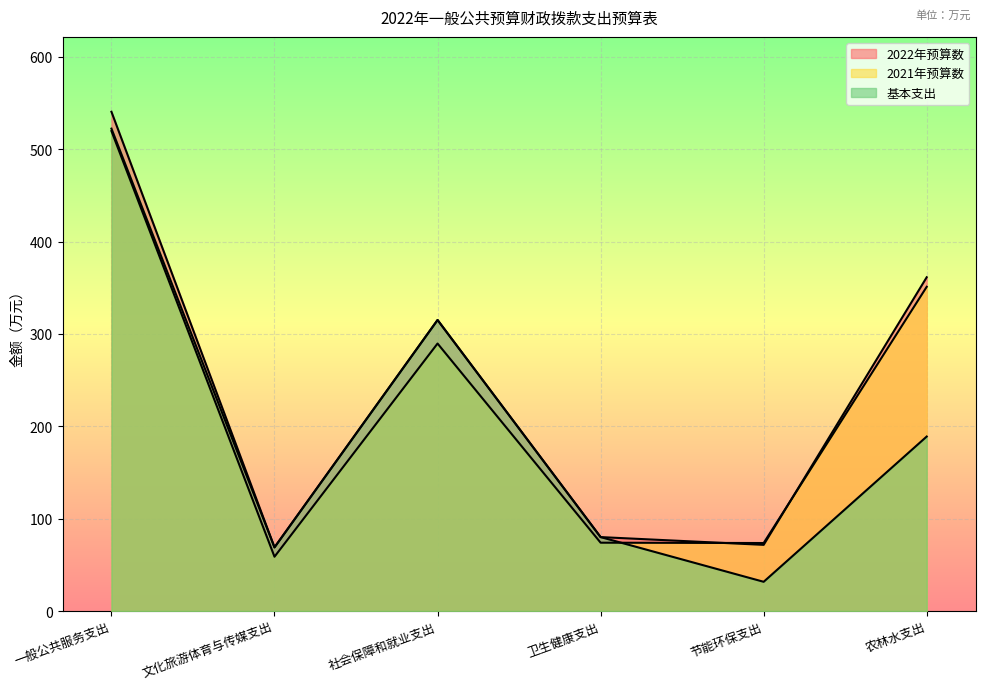

The value of 2022年预算数 at 农林水支出 is 361.3. True or false?

True